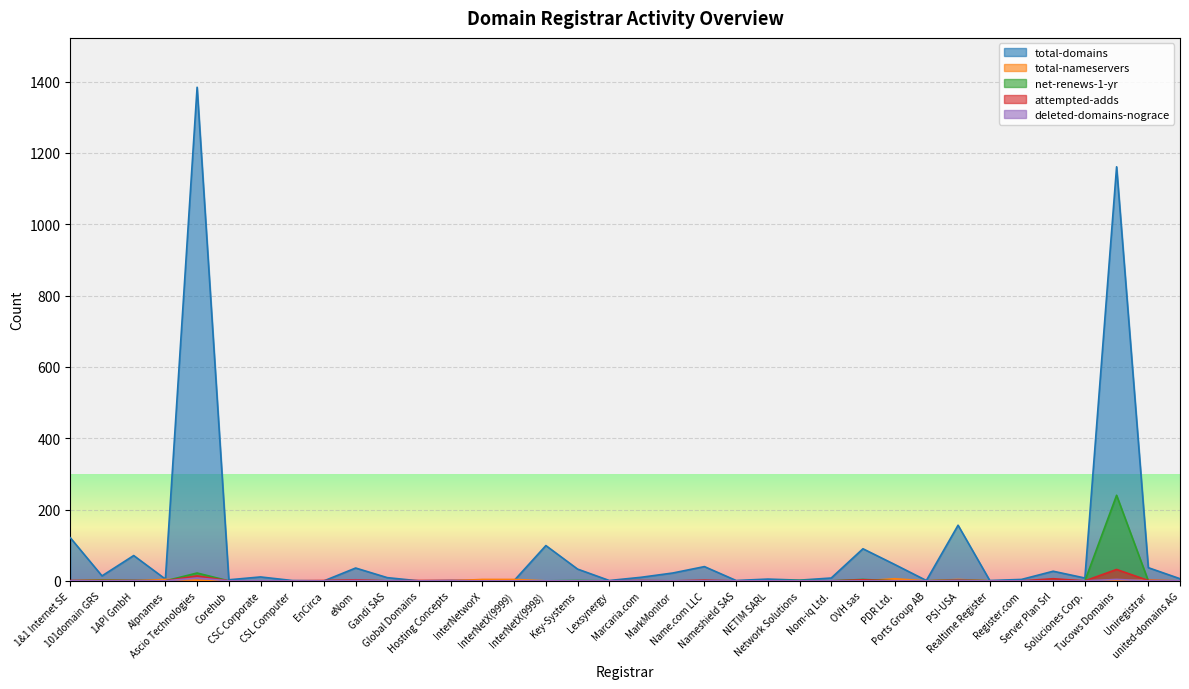

At which category is the sum across all series the highest?

Tucows Domains